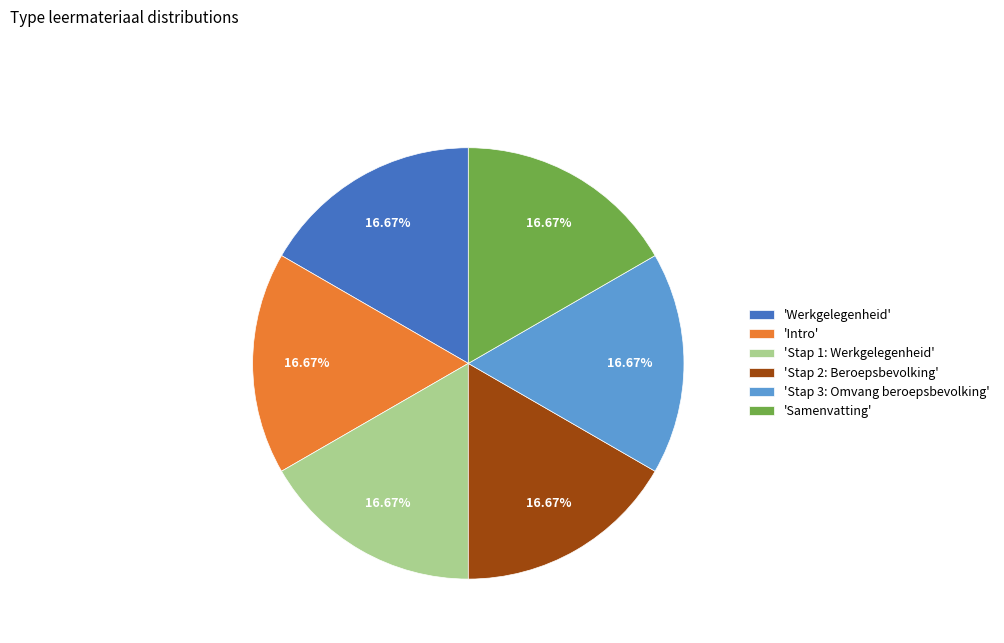

Combined, do 'Stap 3: Omvang beroepsbevolking' and 'Stap 2: Beroepsbevolking' account for over 50%?

No